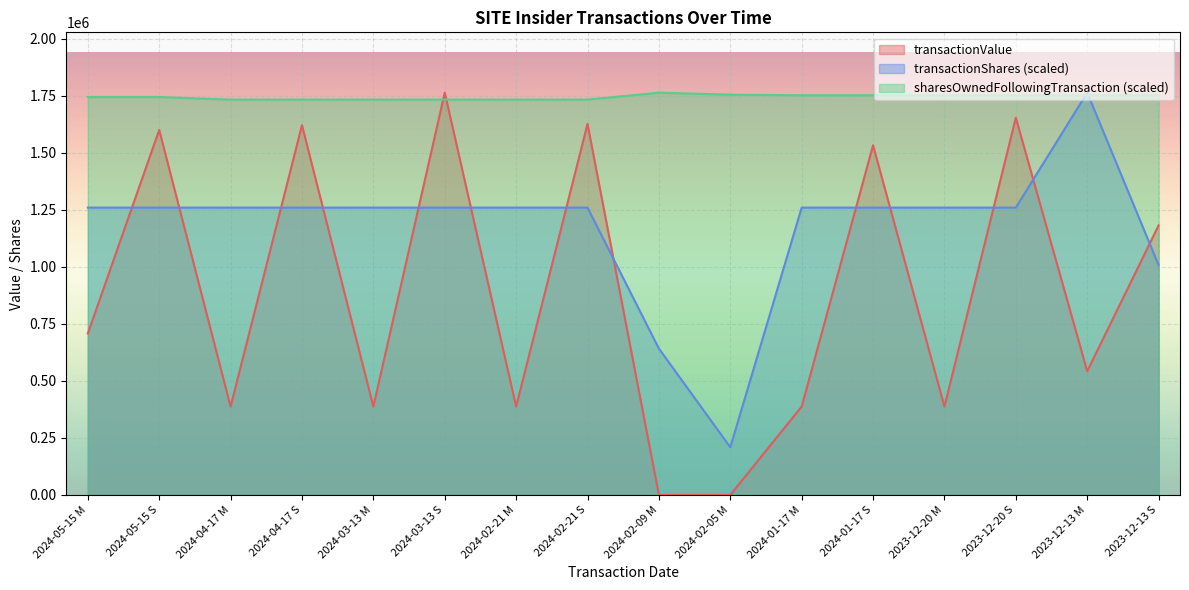

At which label does transactionValue first exceed 707993?

2024-05-15 S